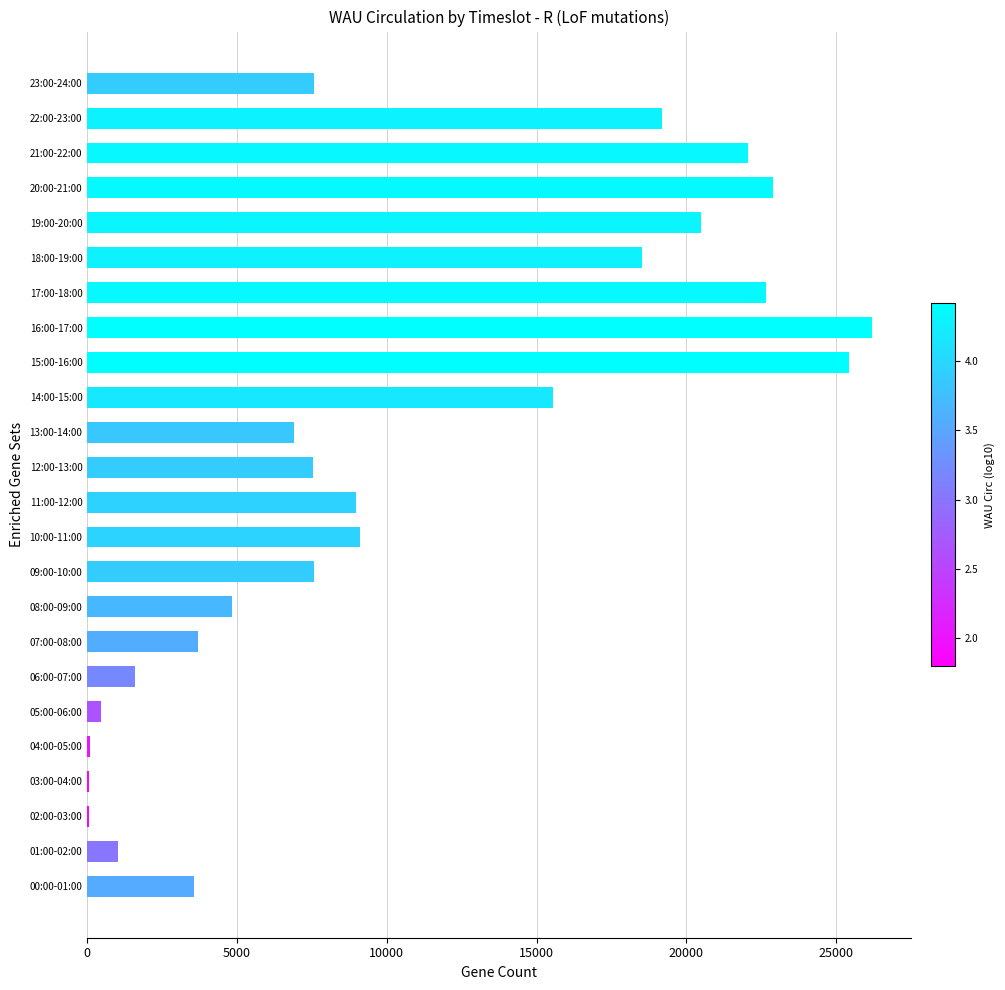

What is the sum of all values?

255939